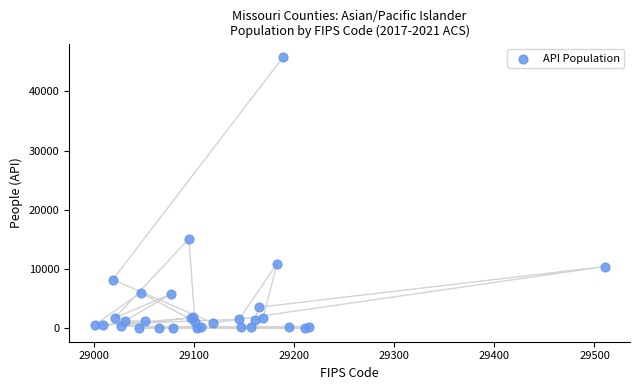

What Y value in the scatter plot is closest to 22911?

15118